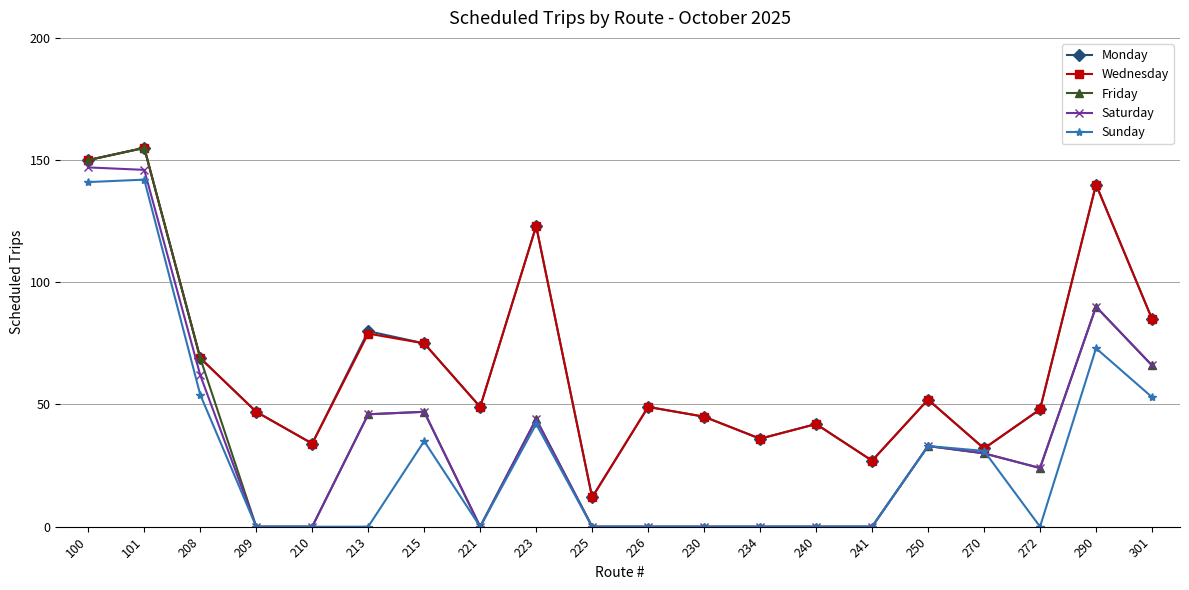

At how many categories does at least one series exceed 106?

4